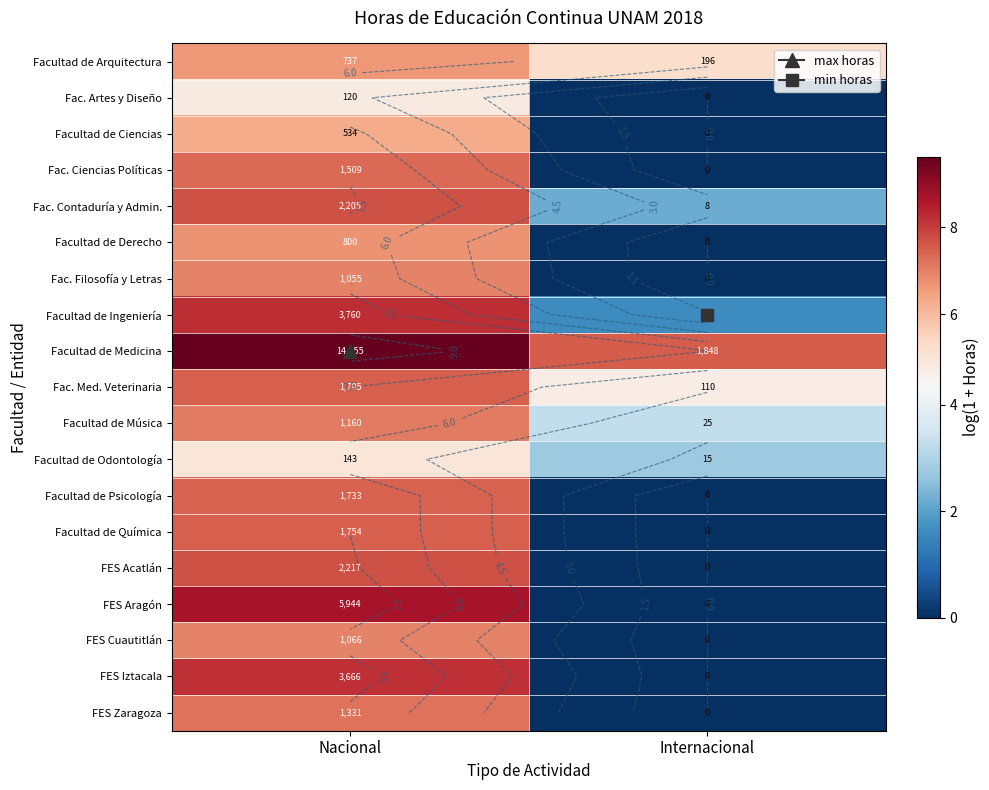

Which has a higher value, Nacional or Internacional?

Nacional